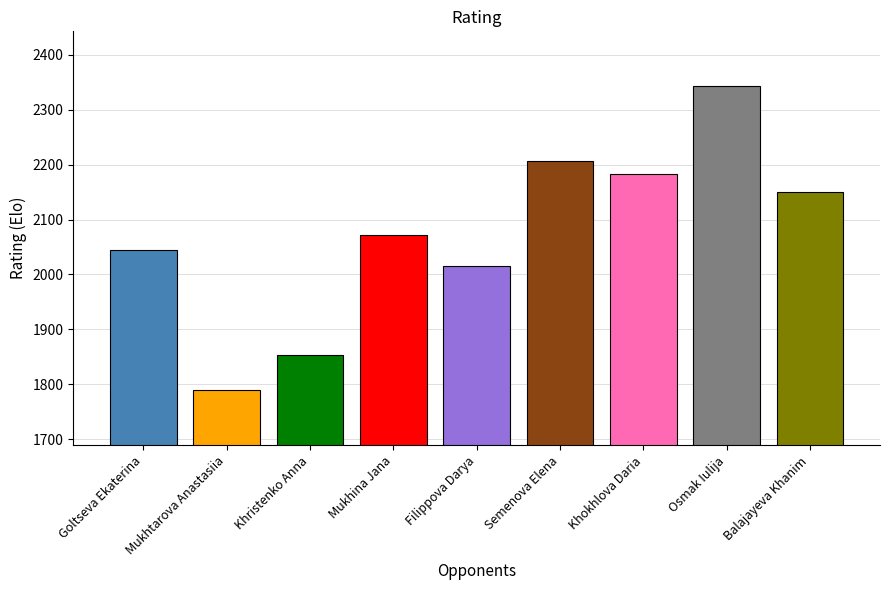

Is it true that the value at Mukhtarova Anastasiia is 1789?

True